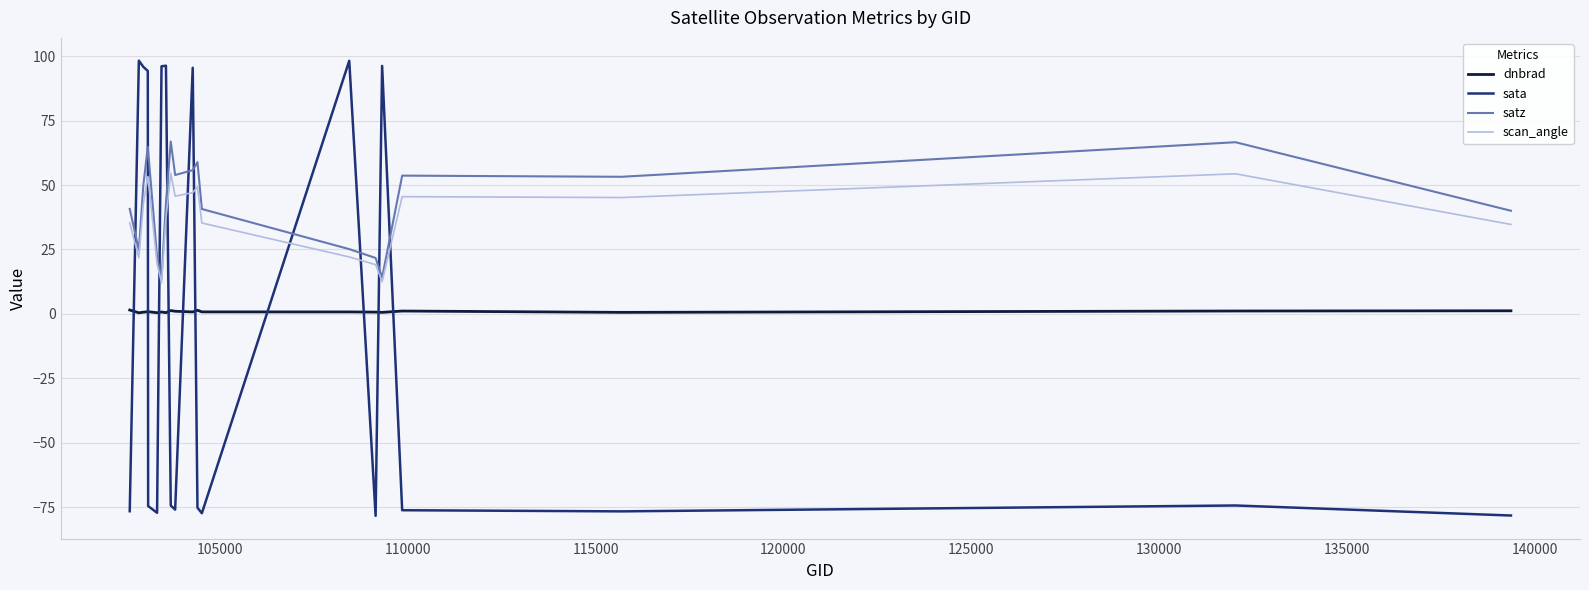

Which series has the widest spread of values?

sata